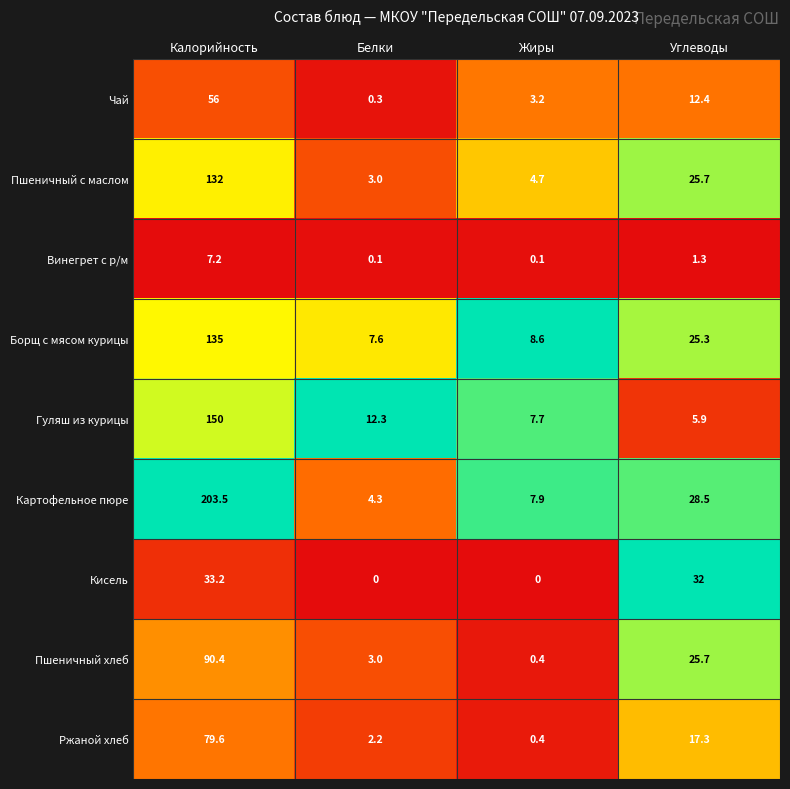

What value does the Винегрет с р/м series have at Калорийность?

7.2